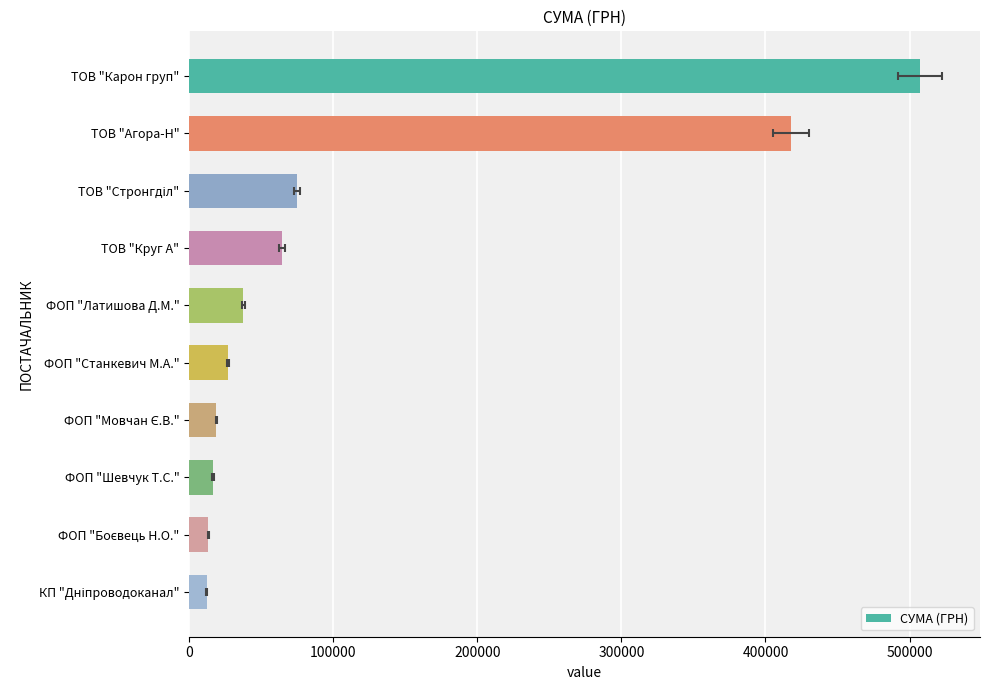

What is the difference between the maximum and minimum values?

495226.7